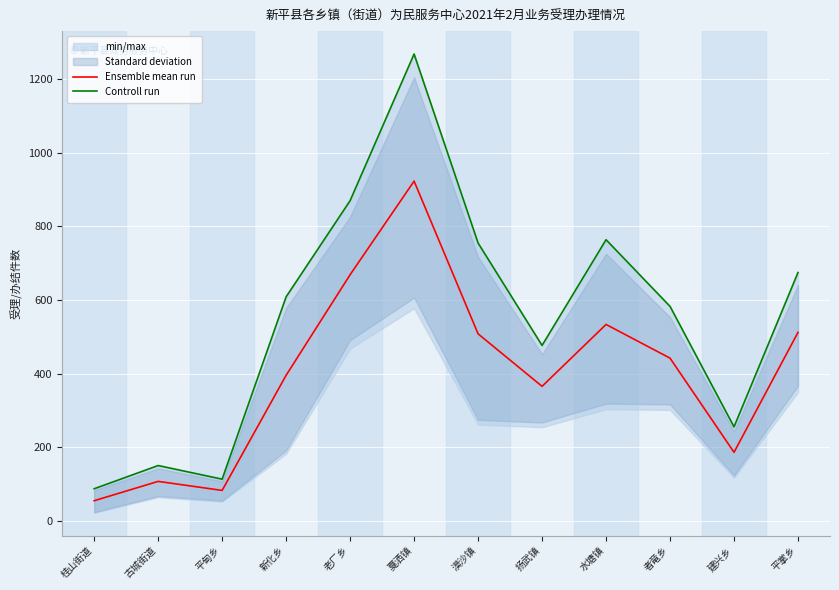

What is the difference between the second highest and minimum values in the Ensemble mean run series?

613.5